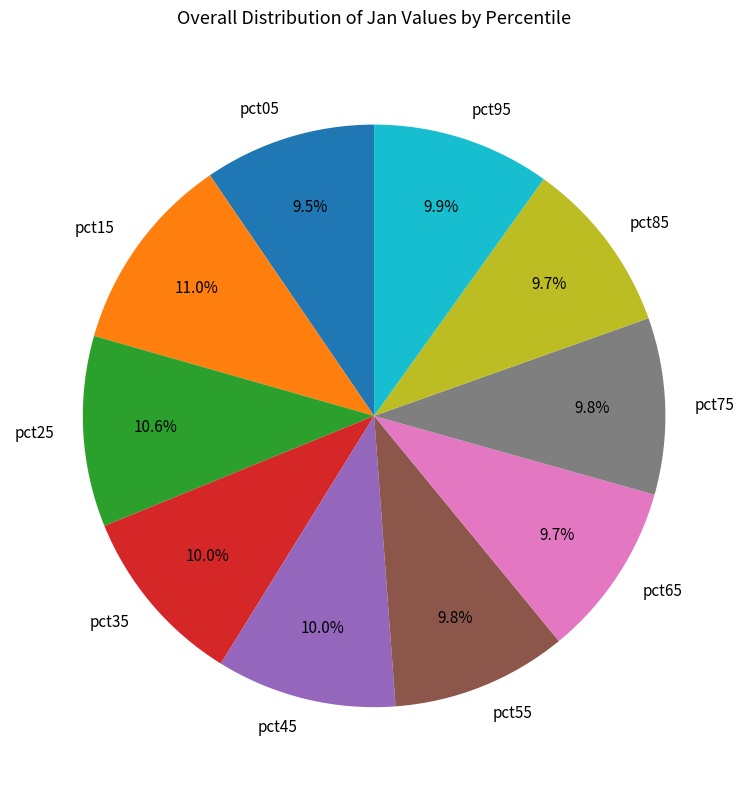

Is pct85 the majority of the pie?

No